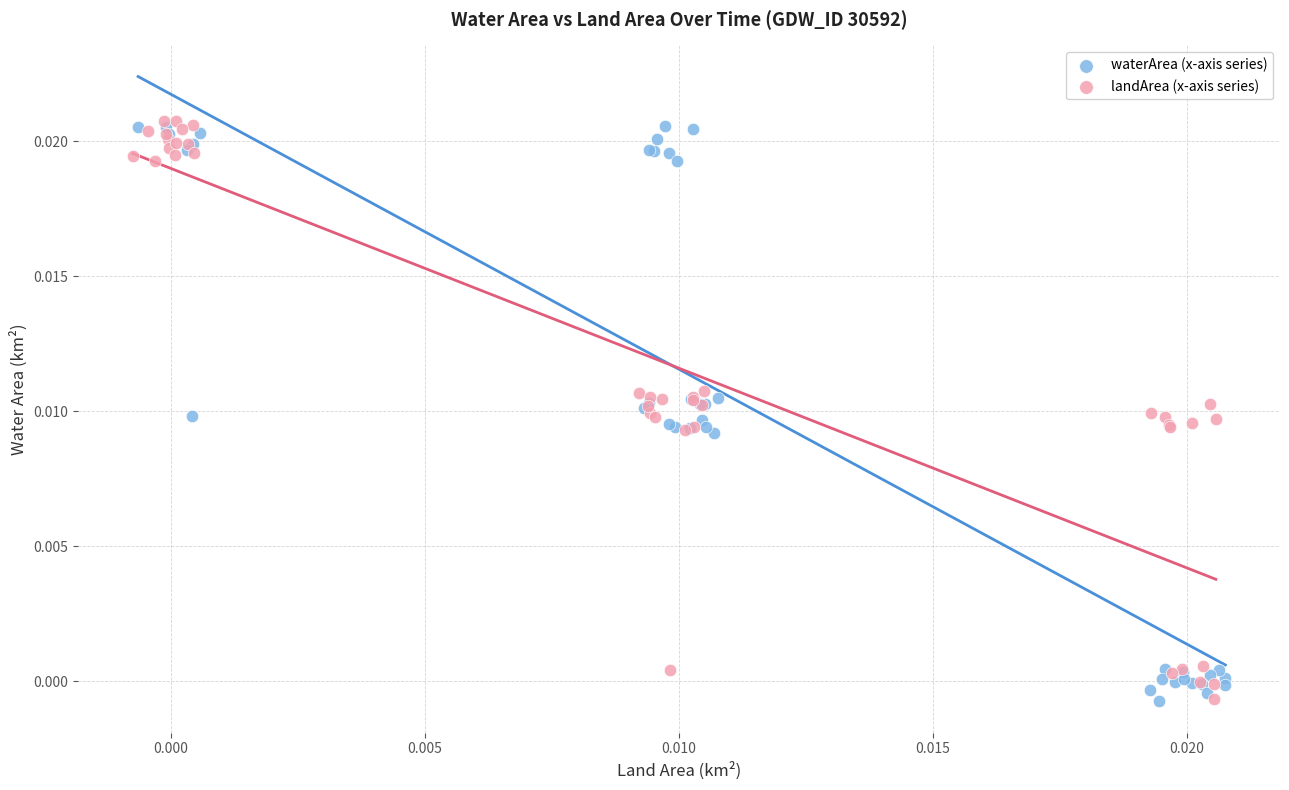

What are all the series names shown in the legend?

waterArea (x-axis series), landArea (x-axis series)